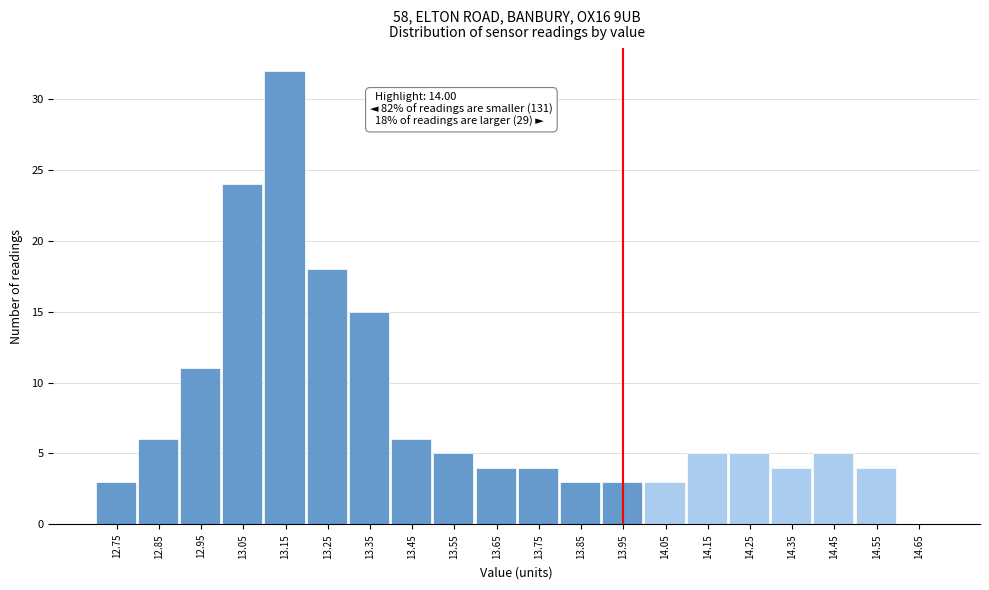

Reading right to left, extract all data points from this chart.

14.65=0	14.55=4	14.45=5	14.35=4	14.25=5	14.15=5	14.05=3	13.95=3	13.85=3	13.75=4	13.65=4	13.55=5	13.45=6	13.35=15	13.25=18	13.15=32	13.05=24	12.95=11	12.85=6	12.75=3